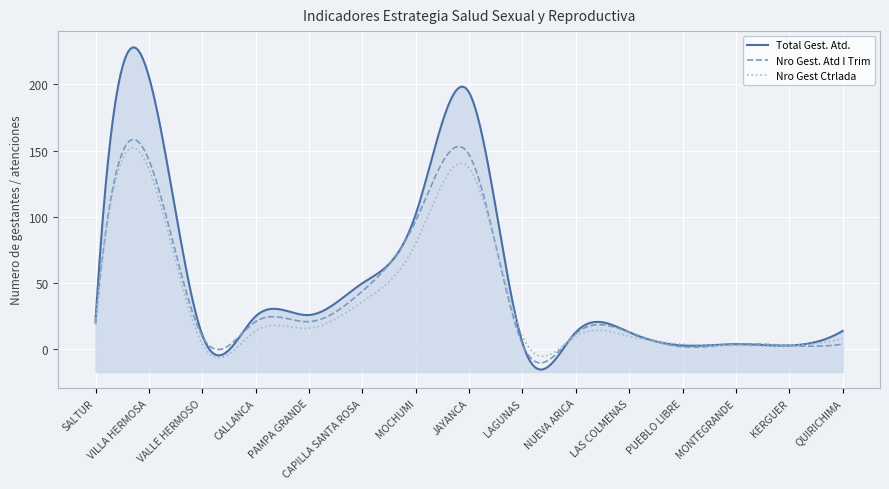

Count the number of categories in the chart.

15